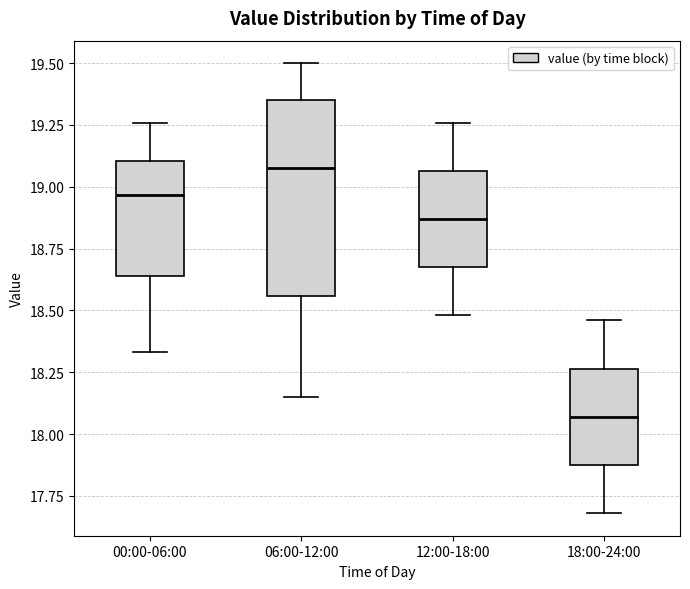

Reading left to right, read every box against the y-axis: the position of its median line, the range the box covers, and the ends of its whiskers. The values are not printed on the chart, so give them approximately, as read against the axis.

00:00-06:00: median 18.95, box 18.65 to 19.10, whiskers 18.35 to 19.25
06:00-12:00: median 19.10, box 18.55 to 19.35, whiskers 18.15 to 19.50
12:00-18:00: median 18.85, box 18.70 to 19.05, whiskers 18.50 to 19.25
18:00-24:00: median 18.05, box 17.90 to 18.25, whiskers 17.70 to 18.45